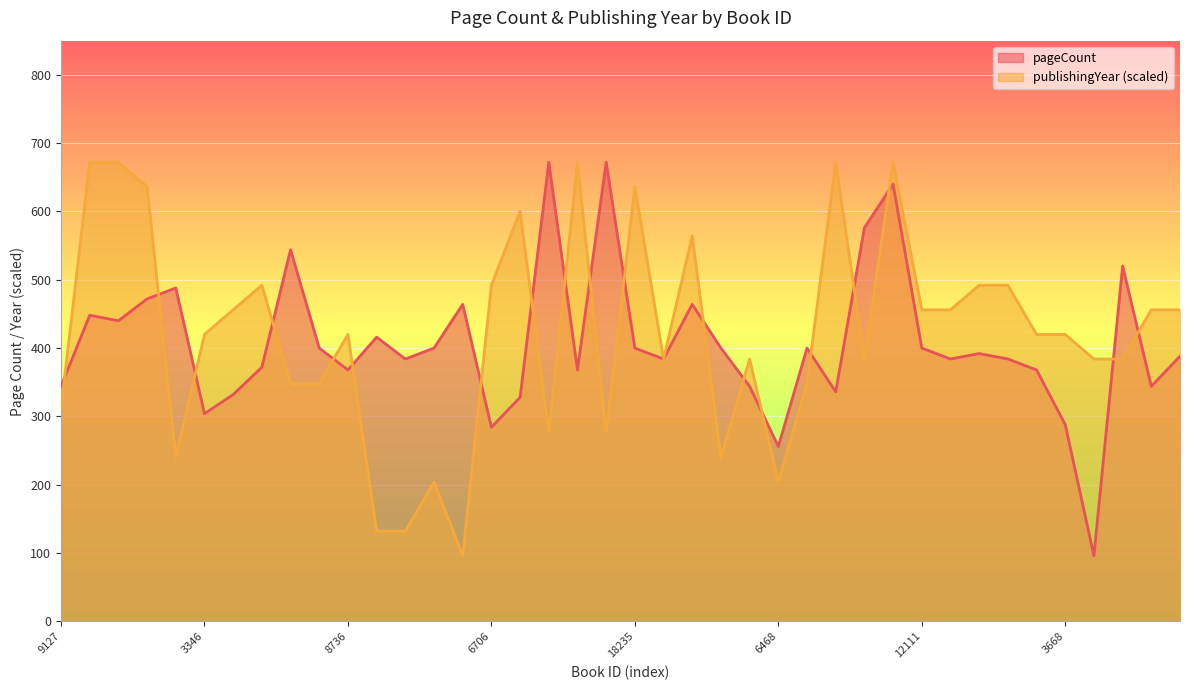

How many lines are shown in the chart?

2